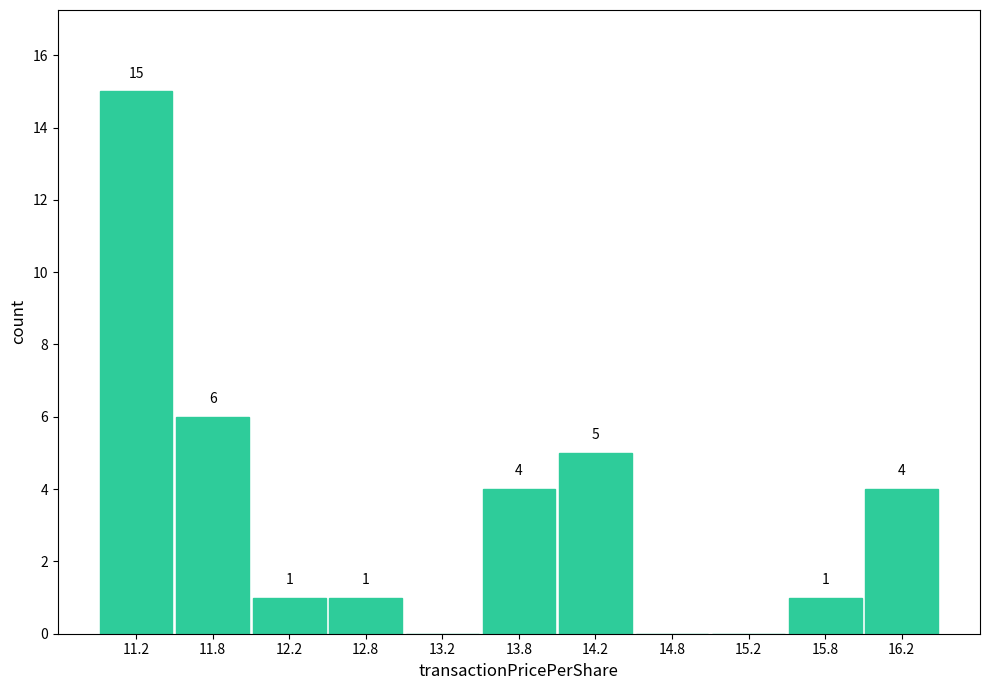

Reading left to right, what are all the values shown in this chart?

11.2=15	11.8=6	12.2=1	12.8=1	13.2=0	13.8=4	14.2=5	14.8=0	15.2=0	15.8=1	16.2=4